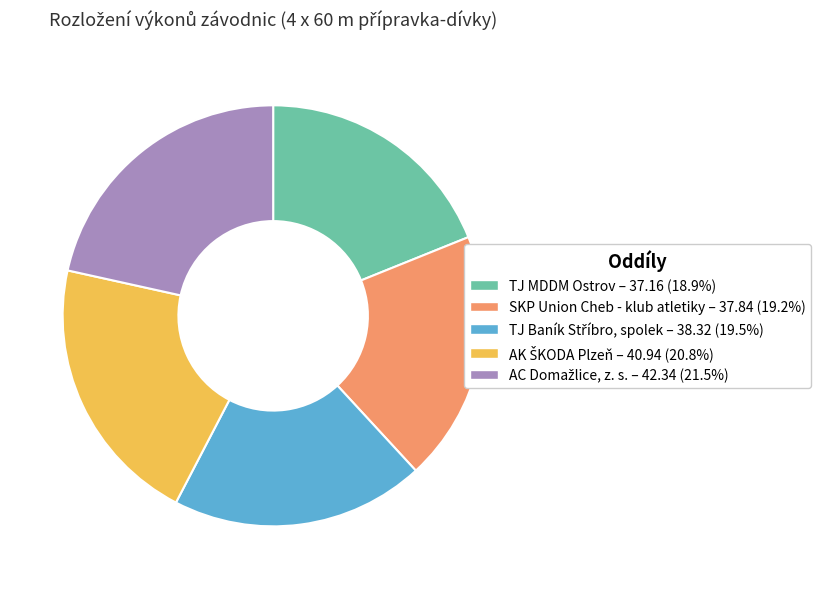

Is there a majority slice in this chart?

No